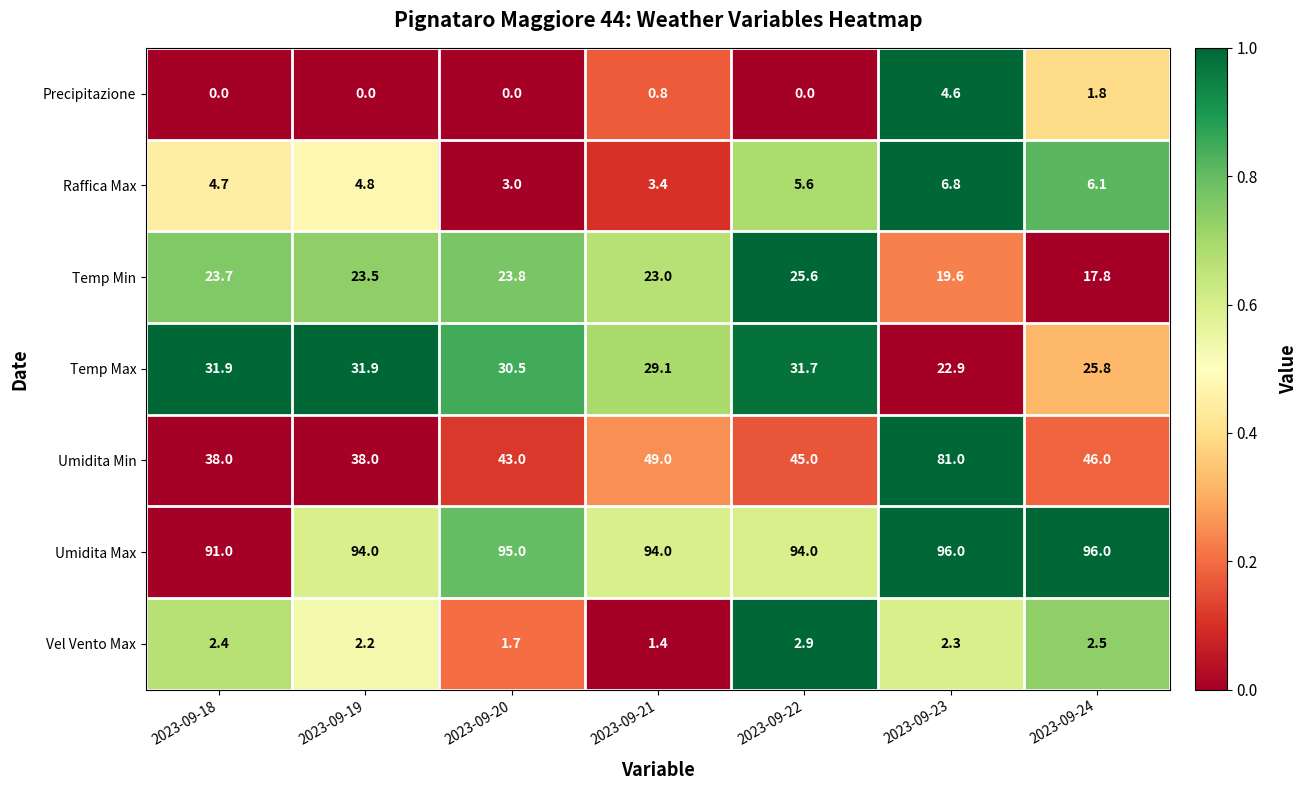

Between 2023-09-19 and 2023-09-24, which series saw the biggest shift?

Umidita Min